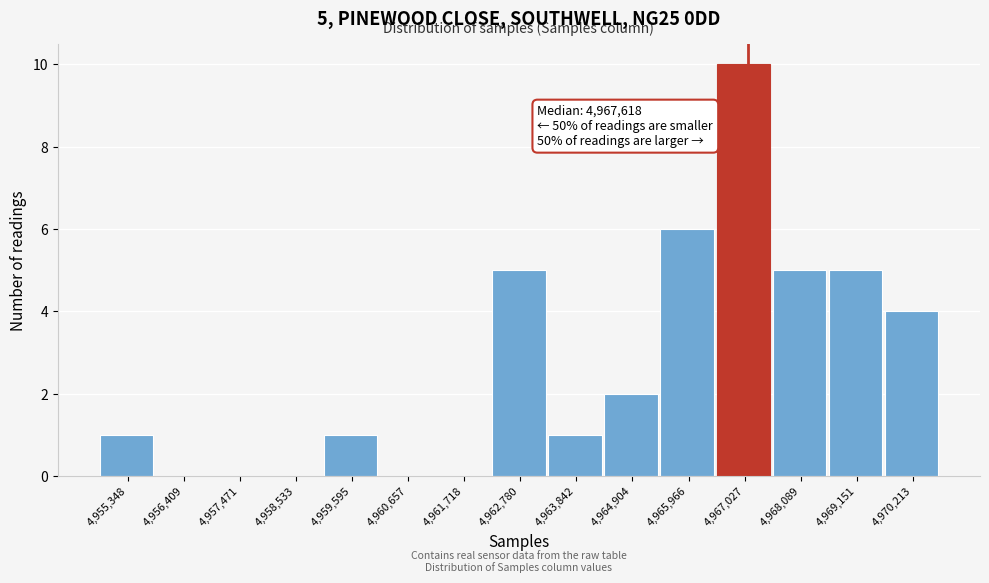

Reading right to left, transcribe all the data shown in this chart.

4,970,213=4	4,969,151=5	4,968,089=5	4,967,027=10	4,965,966=6	4,964,904=2	4,963,842=1	4,962,780=5	4,961,718=0	4,960,657=0	4,959,595=1	4,958,533=0	4,957,471=0	4,956,409=0	4,955,348=1